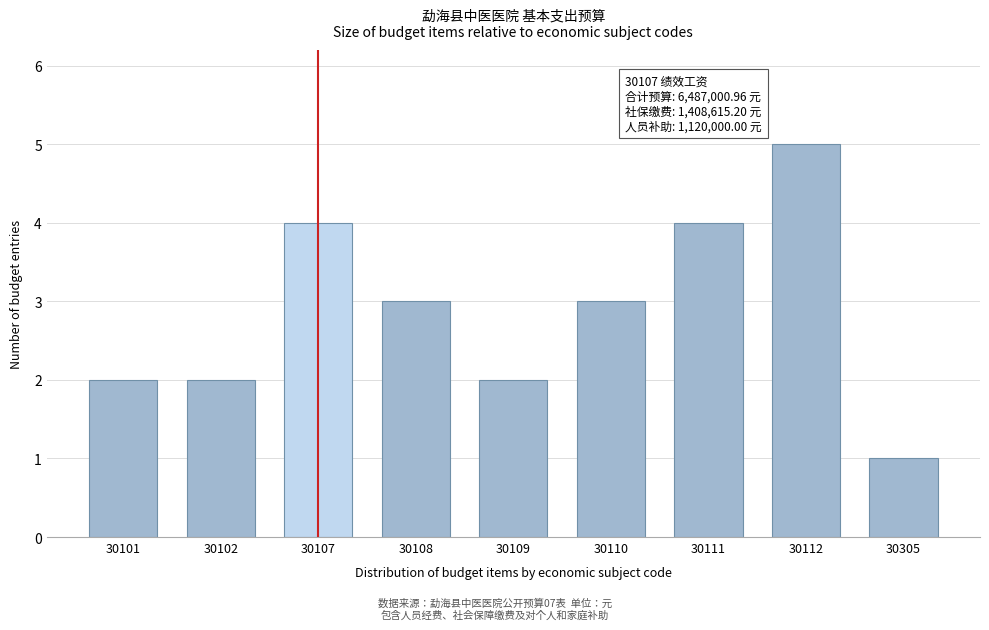

Reading right to left, extract all data points from this chart.

30305=1	30112=5	30111=4	30110=3	30109=2	30108=3	30107=4	30102=2	30101=2